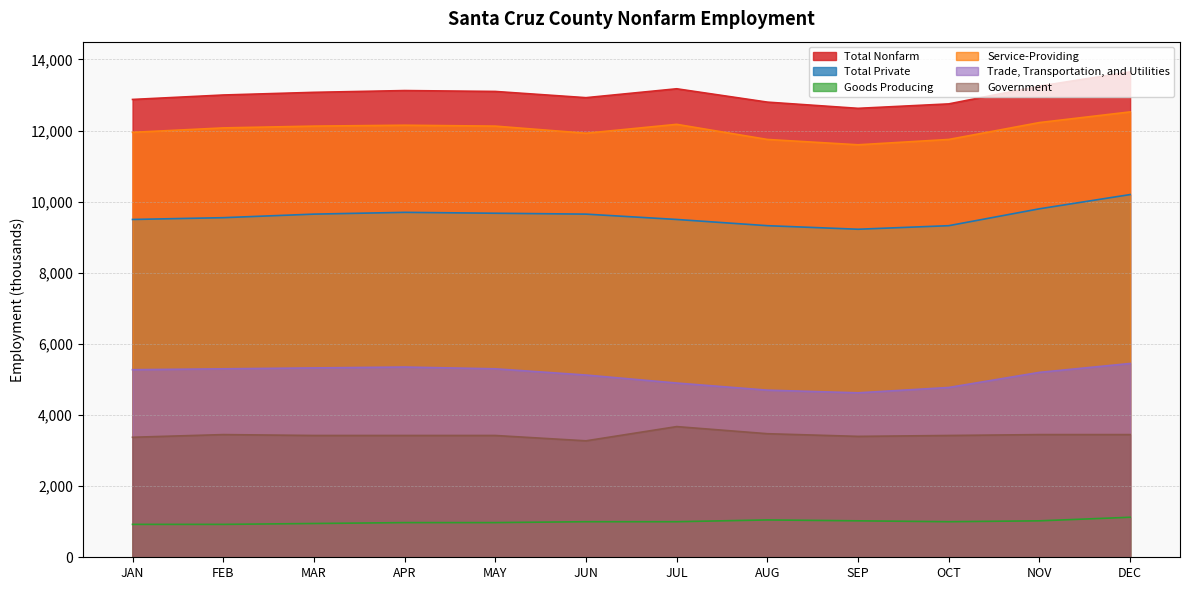

Which series has the largest total across all categories?

Total Nonfarm